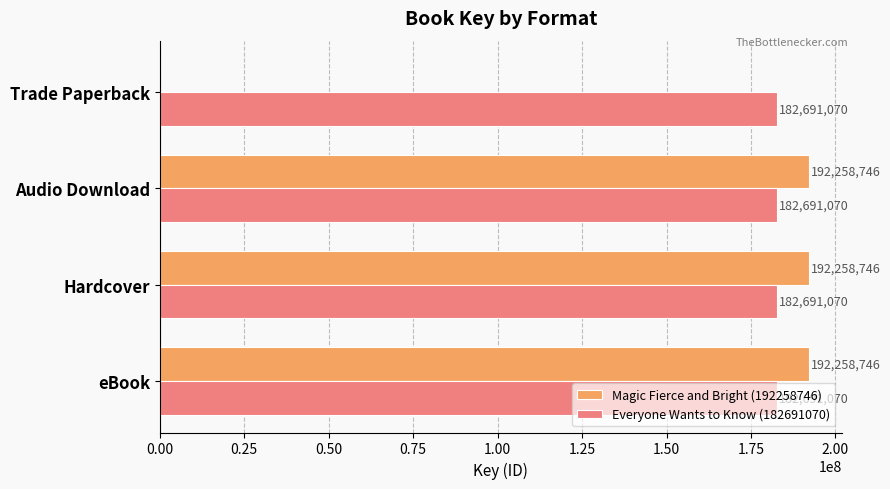

What are all the series names shown in the legend?

Magic Fierce and Bright (192258746), Everyone Wants to Know (182691070)